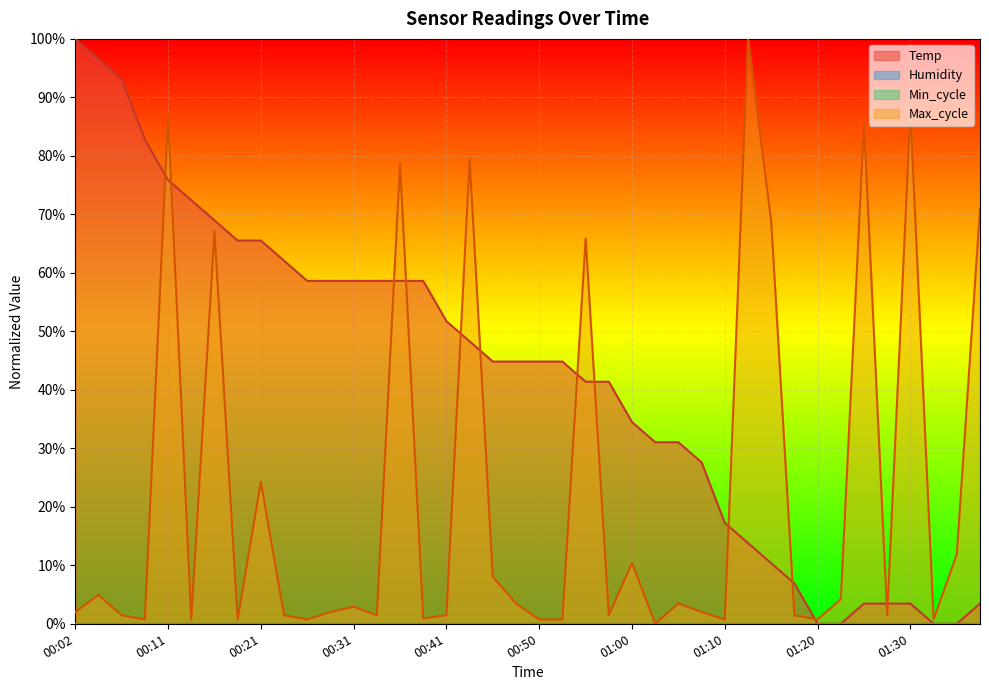

What is the difference between the maximum and minimum values in the Temp series?

1.0